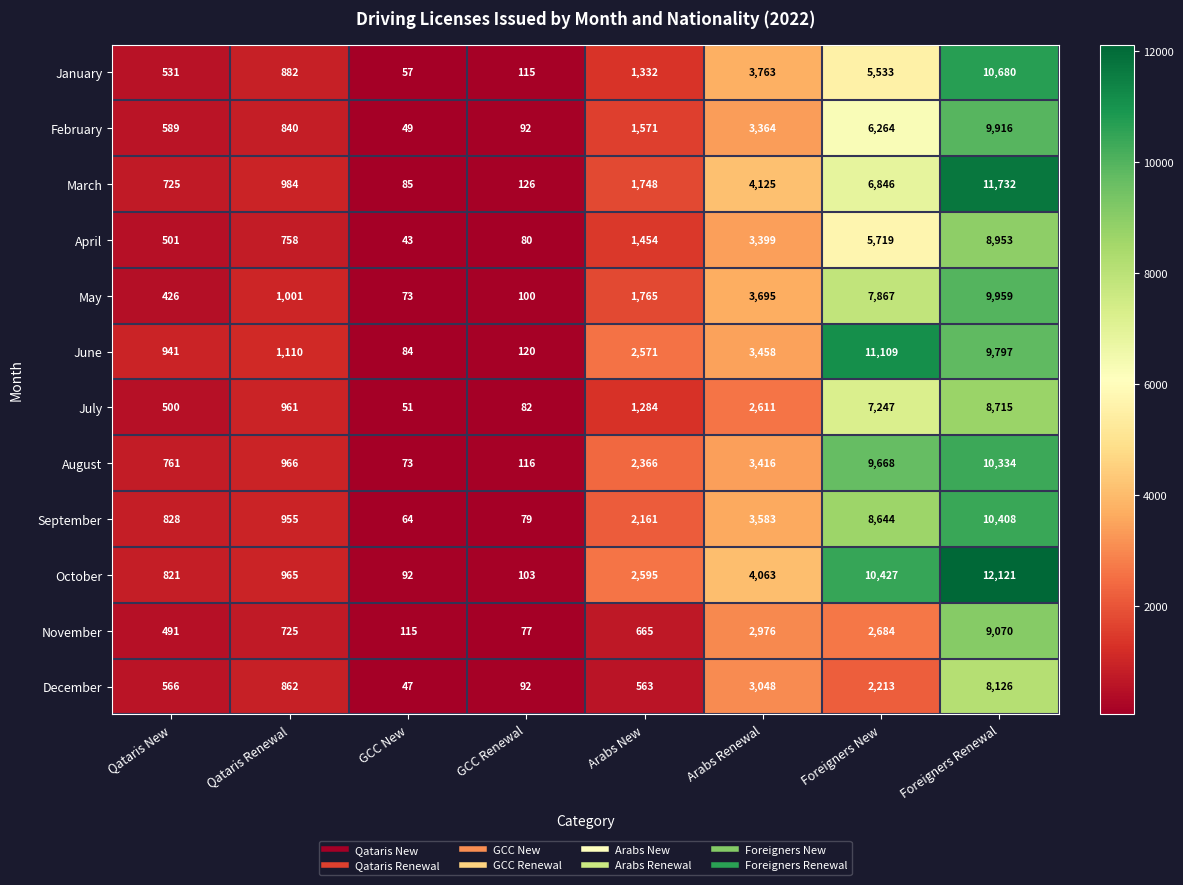

At how many categories does at least one series exceed 2679?

3